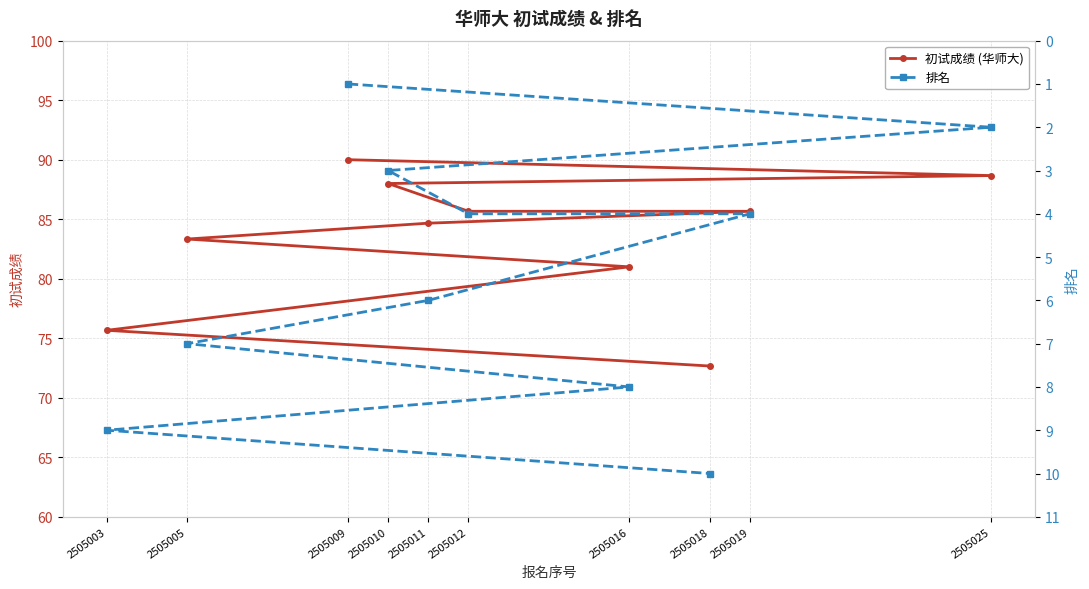

Count the number of data series in this chart.

2